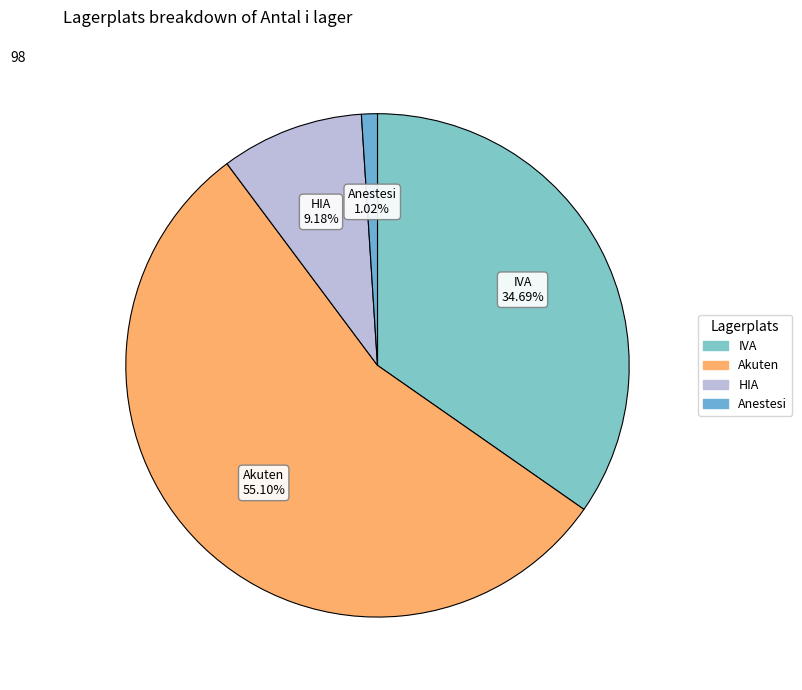

Which slice is the largest?

Akuten